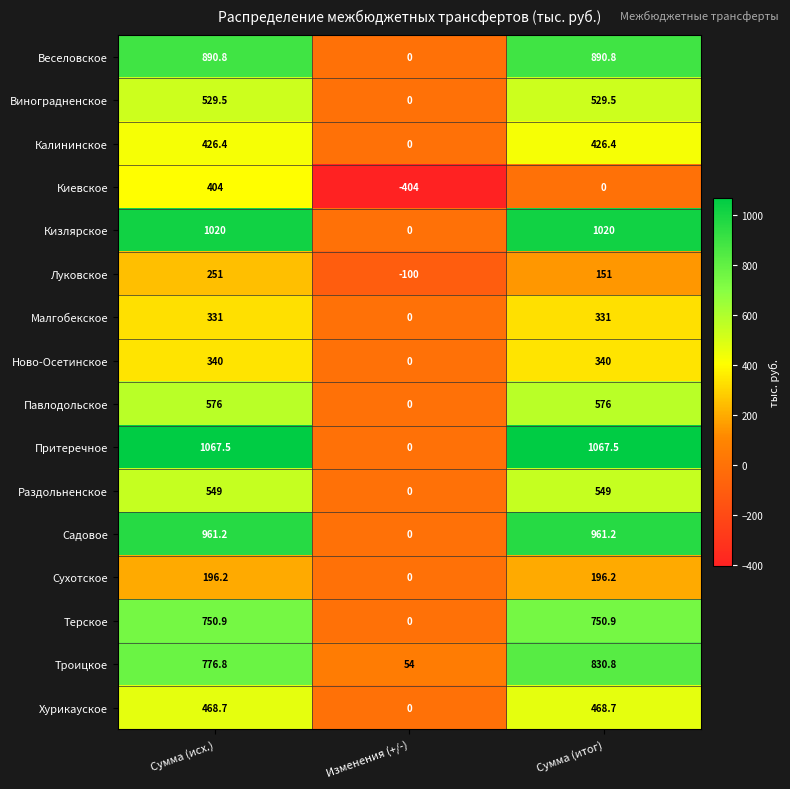

What is the highest value of the Садовое series?

961.2